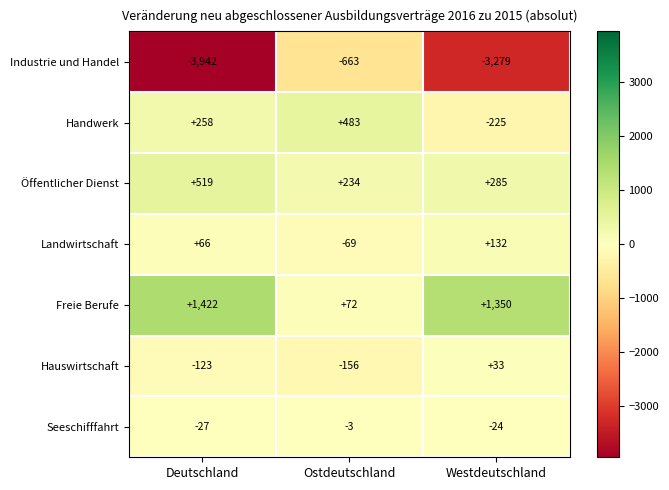

True or false: Seeschifffahrt has a value of -4 at Ostdeutschland.

False